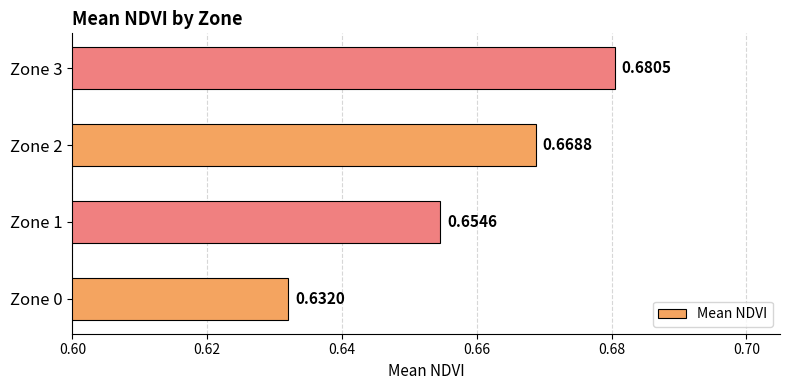

Does the chart contain any negative values?

No